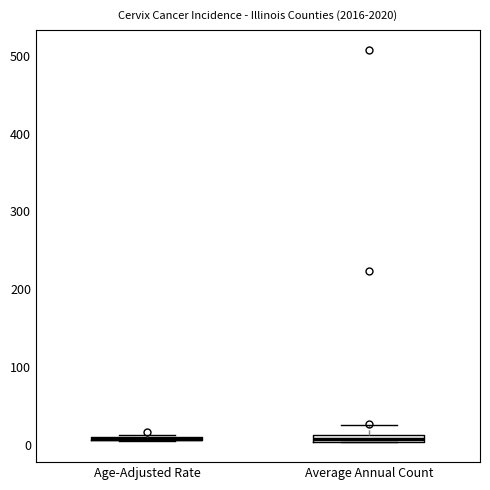

Where is the lower edge of the box for Average Annual Count on the y-axis? The values are not printed on the chart, so give them approximately, as read against the axis.

0